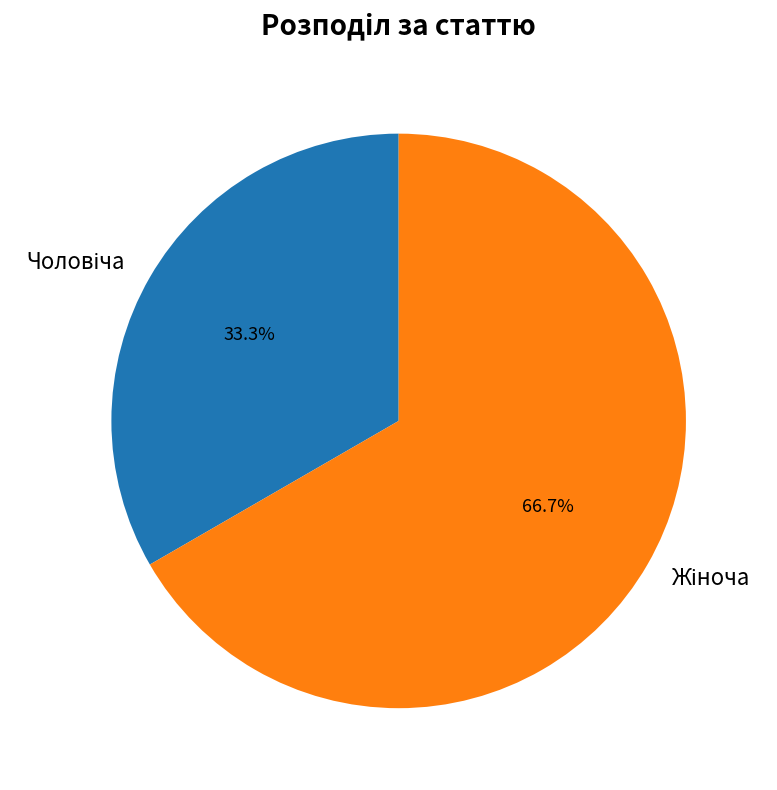

Is there any slice that represents more than half of the pie?

Yes